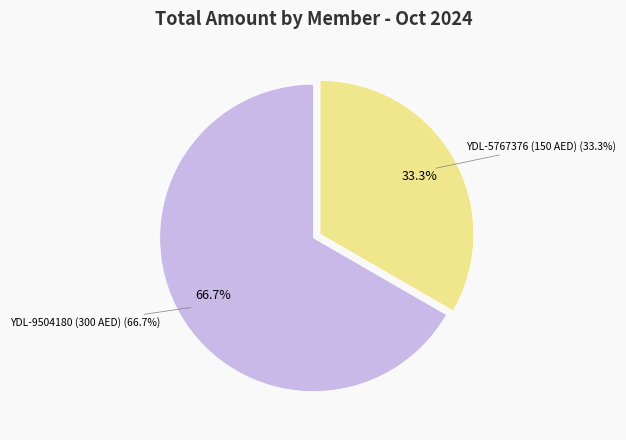

Is it true that YDL-5767376 (150 AED) is 33% of the pie?

True